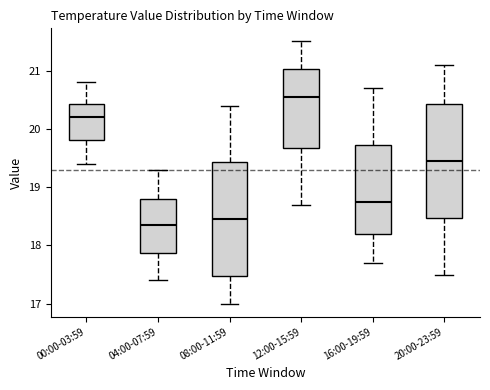

Reading left to right, transcribe this box plot: for each box, give where its median line is, the range the box spans, and where its two whiskers end, as read against the y-axis. The values are not printed on the chart, so give them approximately, as read against the axis.

00:00-03:59: median 20.2, box 19.8 to 20.4, whiskers 19.4 to 20.8
04:00-07:59: median 18.4, box 17.9 to 18.8, whiskers 17.4 to 19.3
08:00-11:59: median 18.5, box 17.5 to 19.4, whiskers 17.0 to 20.4
12:00-15:59: median 20.6, box 19.7 to 21.0, whiskers 18.7 to 21.5
16:00-19:59: median 18.8, box 18.2 to 19.7, whiskers 17.7 to 20.7
20:00-23:59: median 19.5, box 18.5 to 20.4, whiskers 17.5 to 21.1